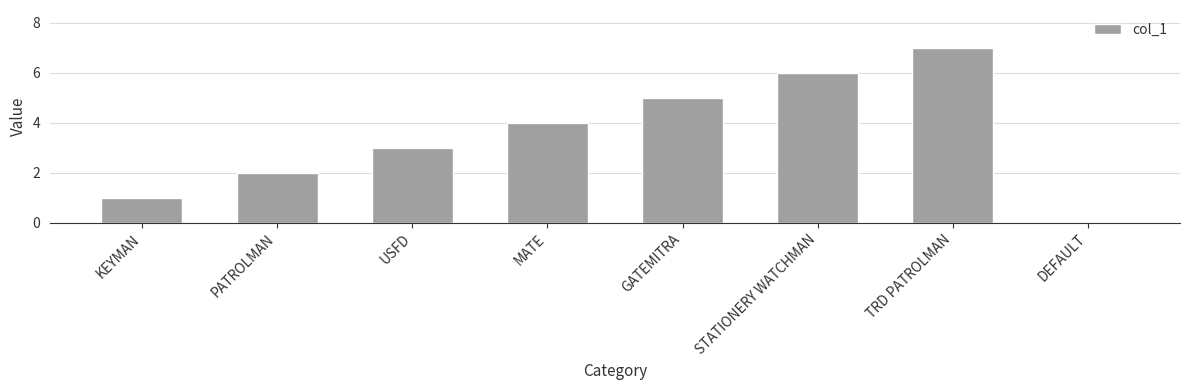

The chart shows a value of 10 at STATIONERY WATCHMAN. True or false?

False